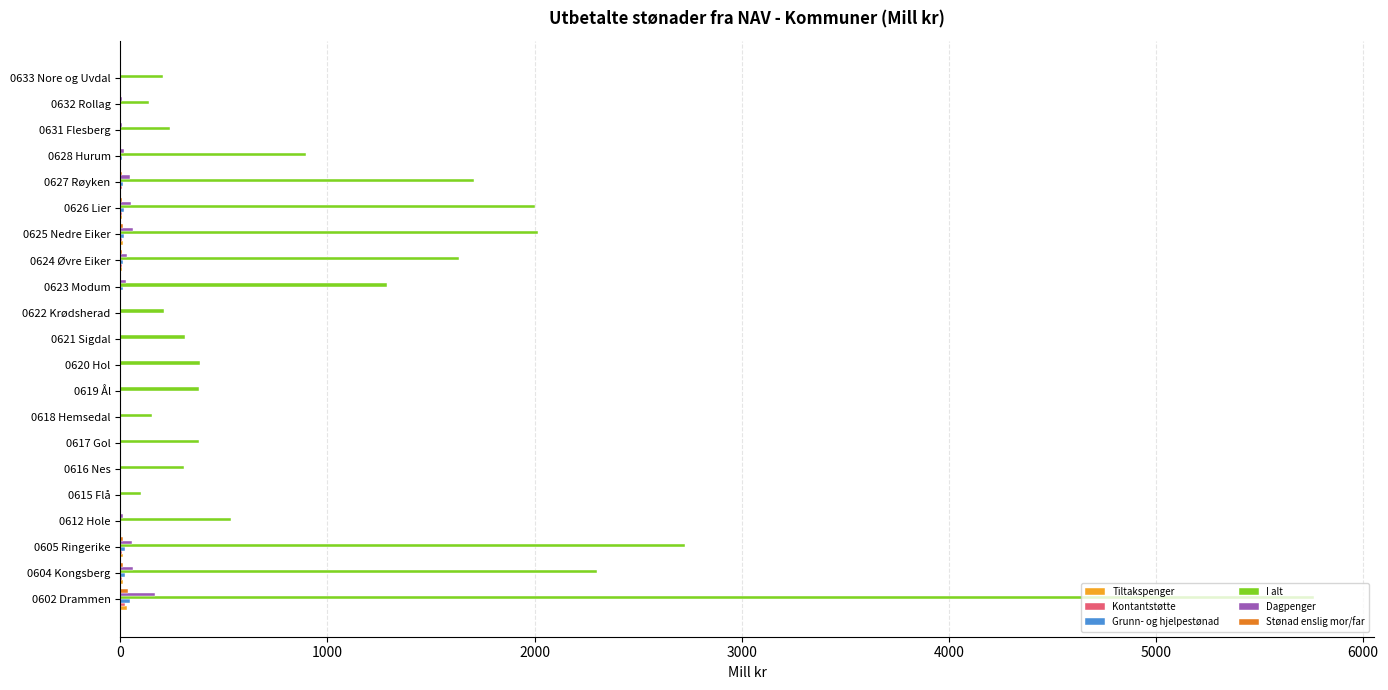

What is the sum of all I alt values?

23674.9